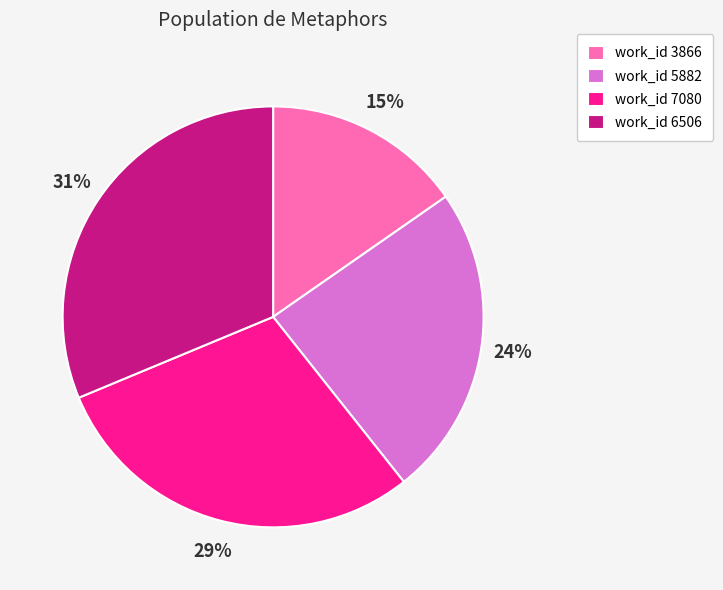

Rank the categories by value from lowest to highest.

work_id 3866, work_id 5882, work_id 7080, work_id 6506